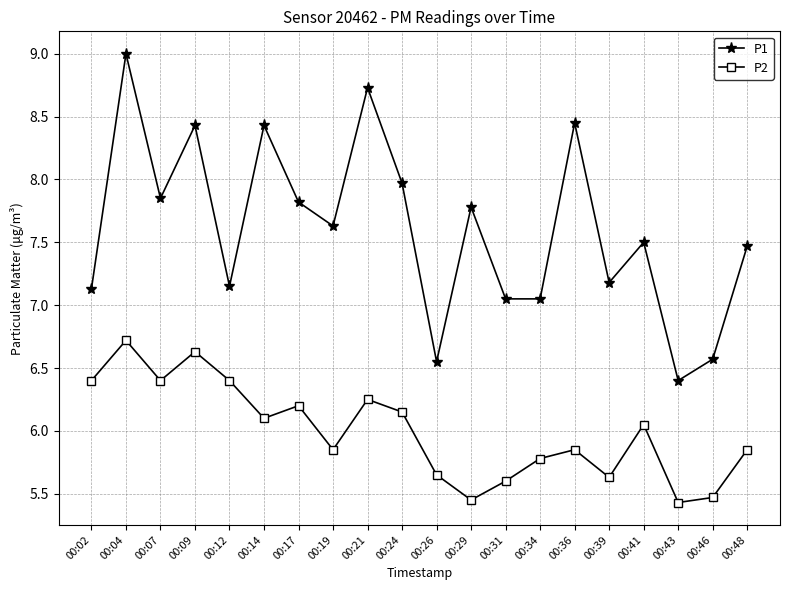

Between 00:17 and 00:21, which series saw the biggest shift?

P1